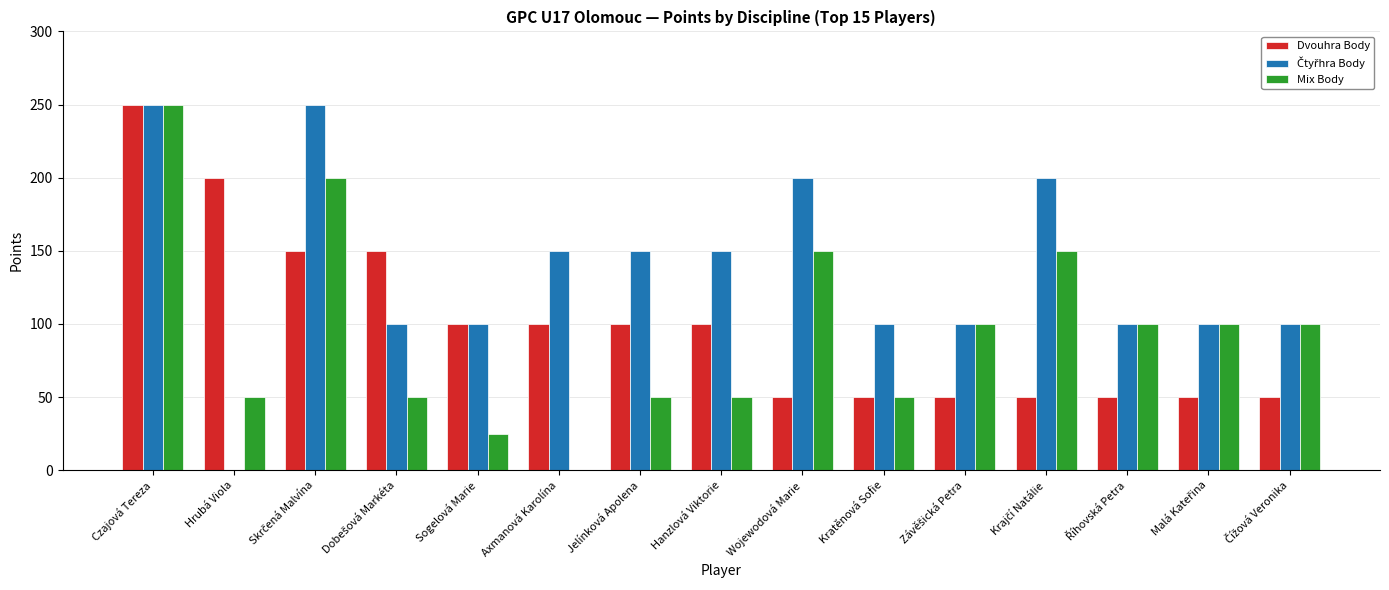

True or false: Dvouhra Body has a value of 15 at Kratěnová Sofie.

False